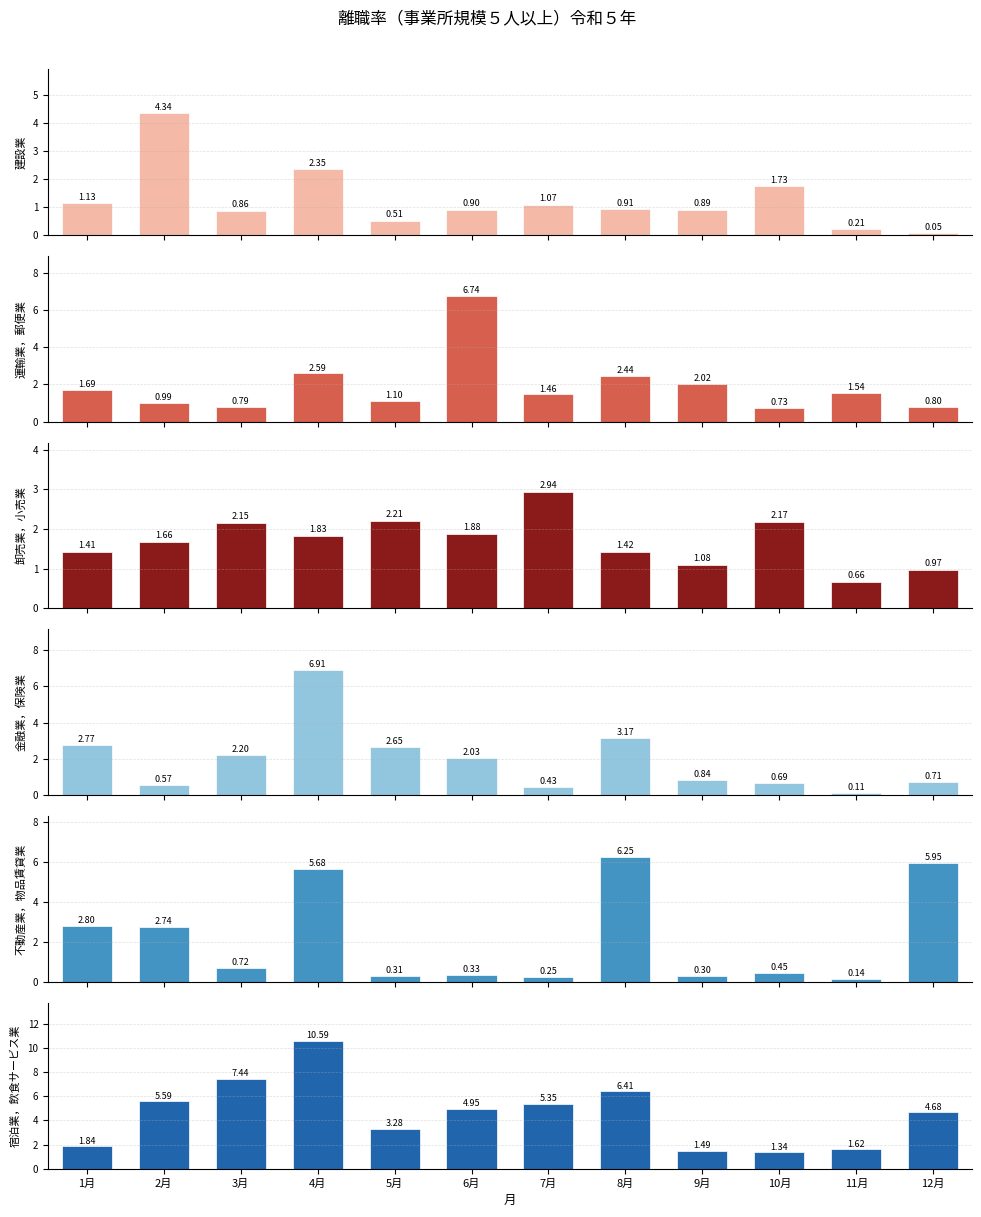

Between 9月 and 1月, which is larger?

1月